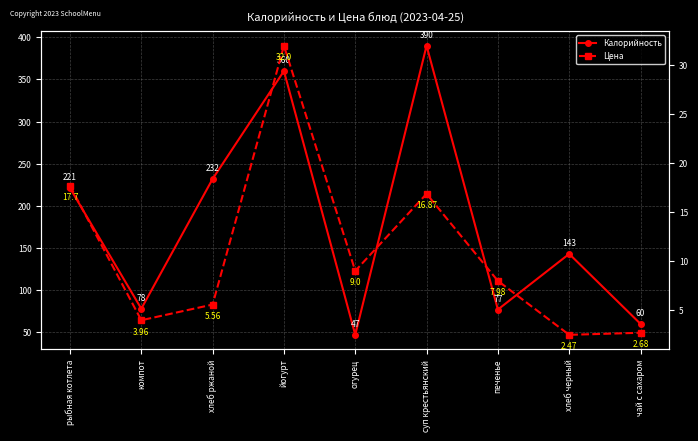

In Цена, how many points are higher than both neighbors (excluding endpoints)?

2